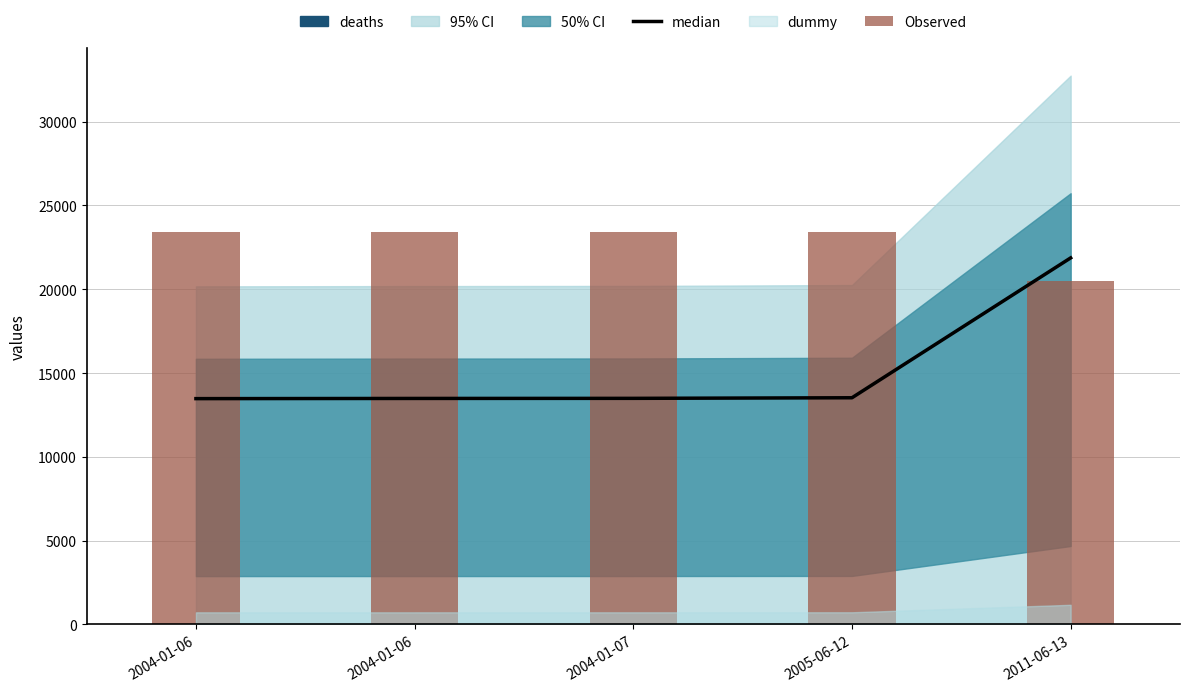

Where is Observed nearest to the value 21943?

2011-06-13